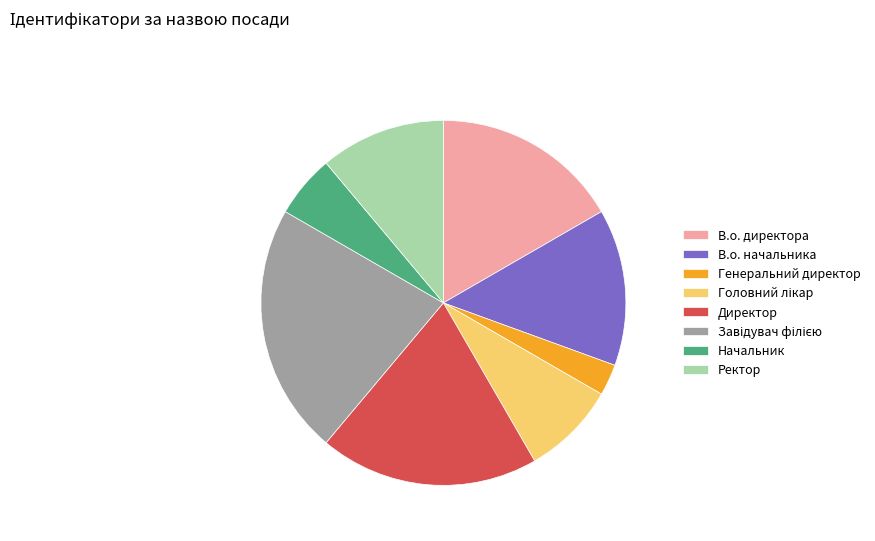

Does any single category account for the majority?

No